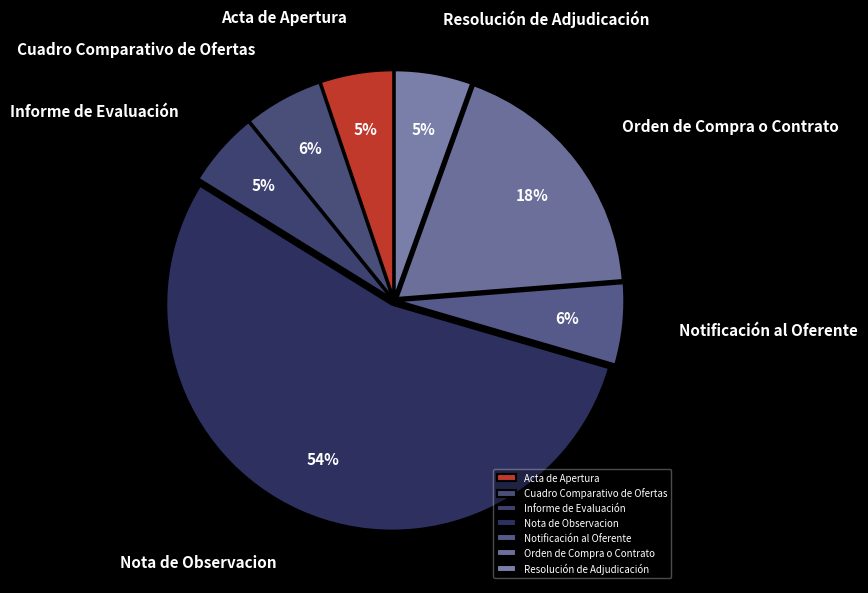

To the nearest percent, what percentage of the pie is Cuadro Comparativo de Ofertas?

6%